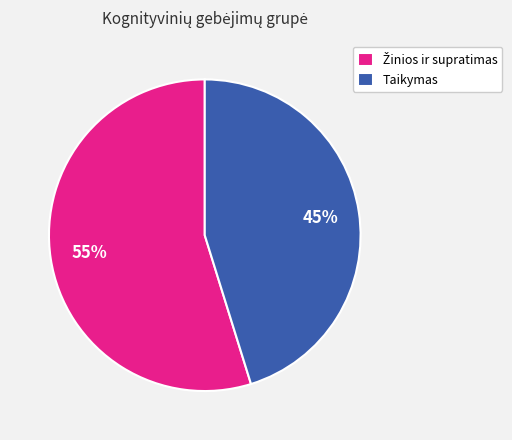

To the nearest percent, what percentage of the pie is Taikymas?

45%